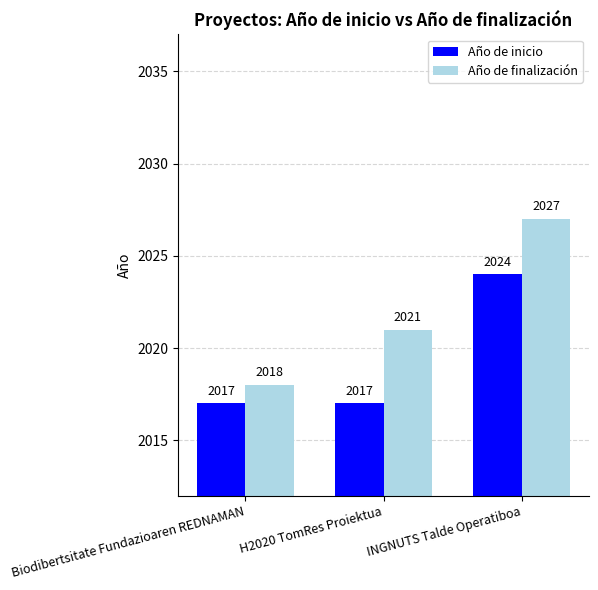

Read the Año de finalización value at INGNUTS Talde Operatiboa.

2027